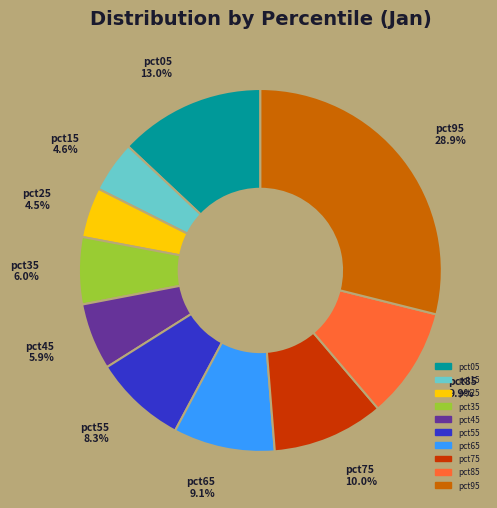

Which slice is the largest?

pct95